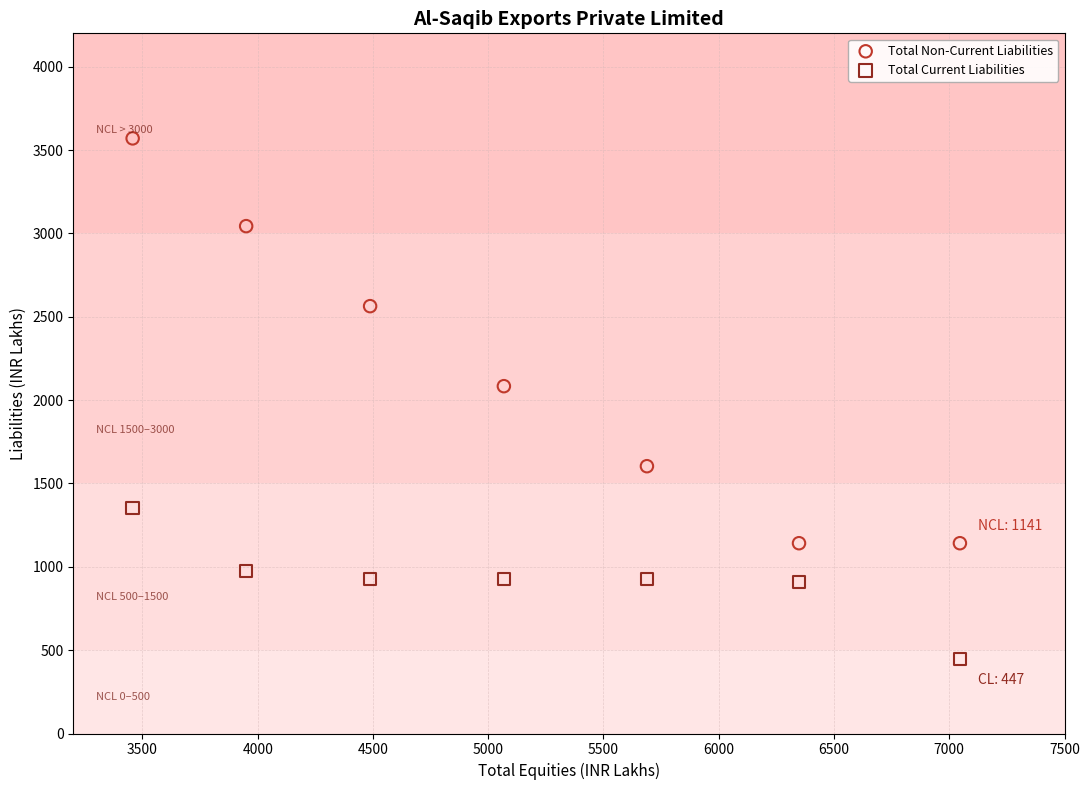

Across all series, what Y value is closest to 2008?

2083.5